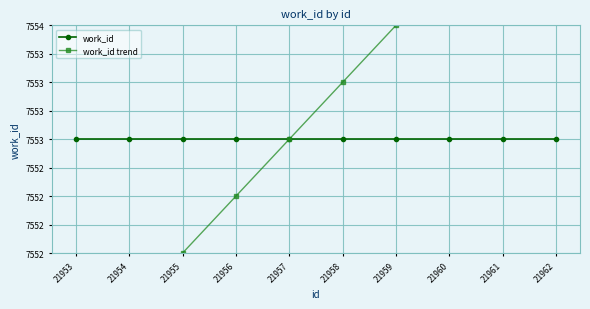

How many lines are shown in the chart?

2